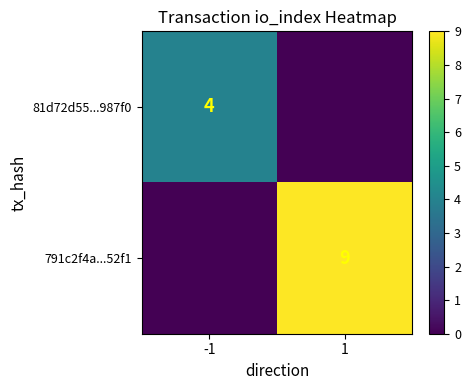

Is it true that 81d72d55...987f0 equals 2 at -1?

False